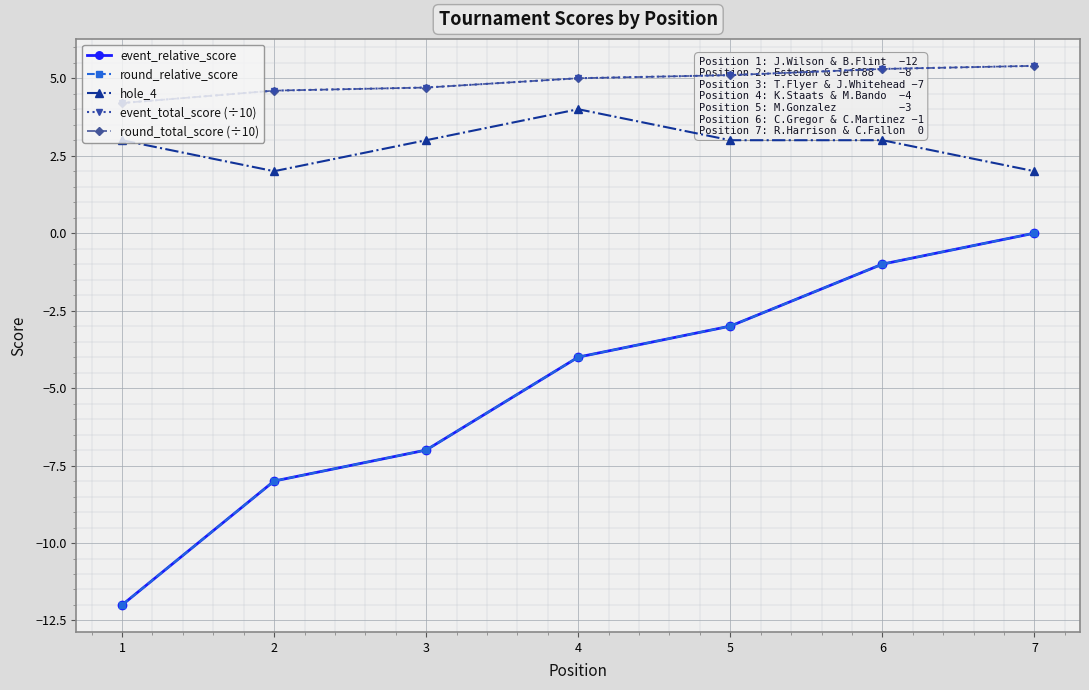

At which category is the sum across all series the highest?

7